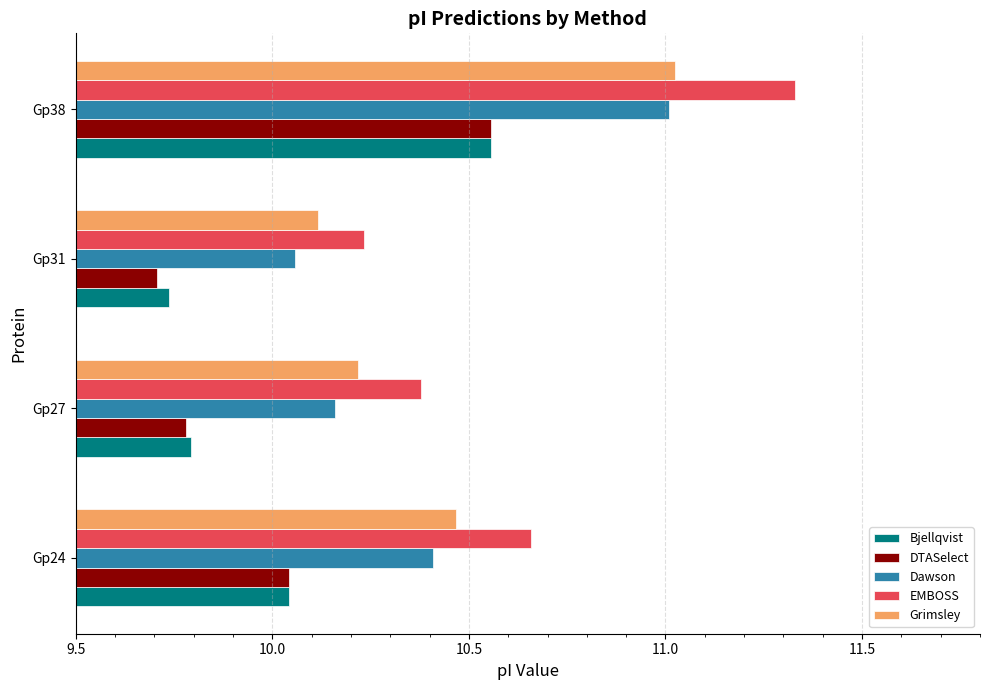

What is the difference between the highest and lowest values at Gp27?

0.6